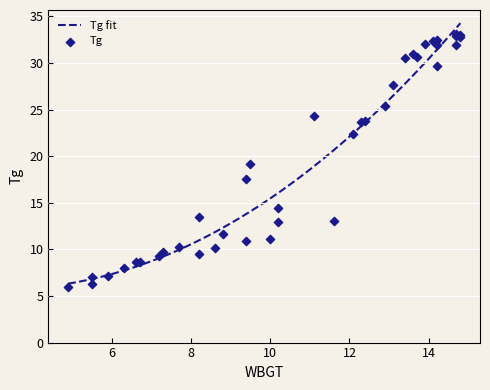

What is the minimum value for Tg fit?

6.3